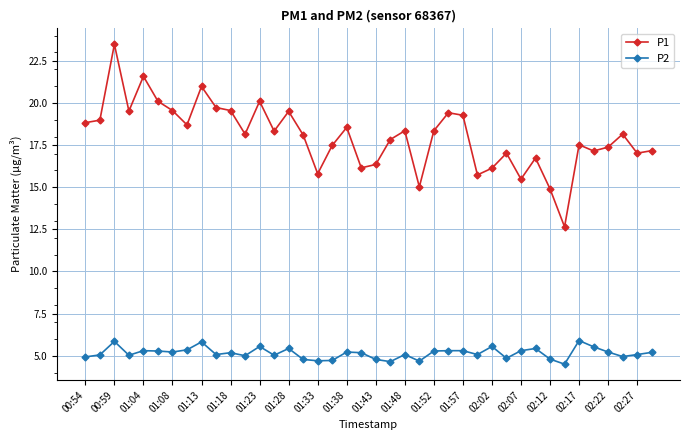

Which series has the widest spread of values?

P1